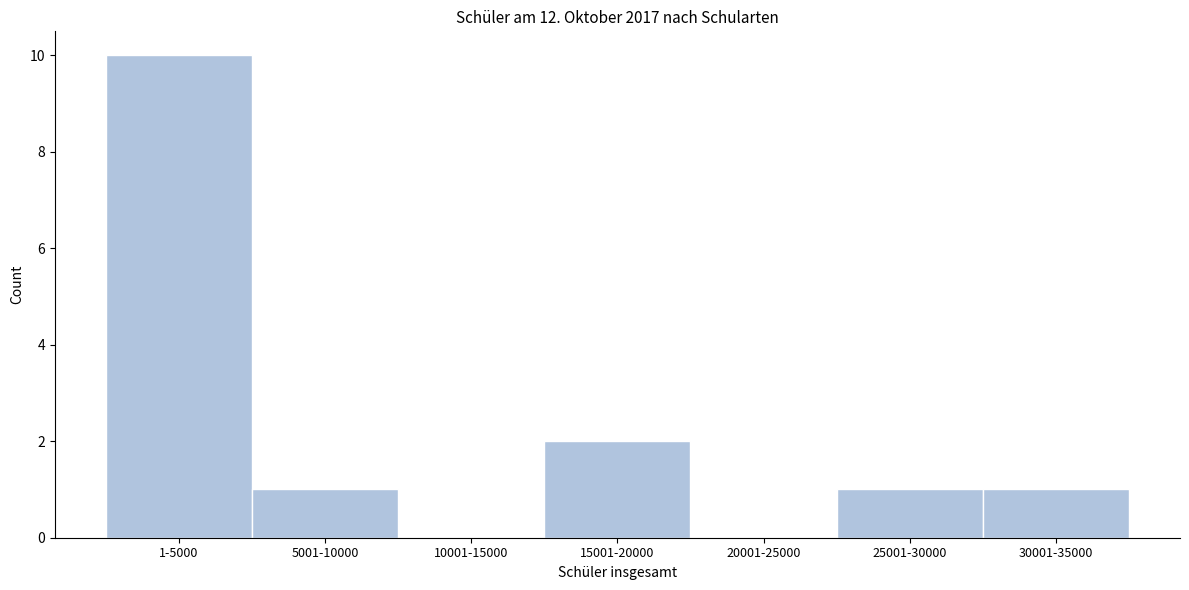

Reading left to right, extract all data points from this chart.

1-5000=10	5001-10000=1	10001-15000=0	15001-20000=2	20001-25000=0	25001-30000=1	30001-35000=1